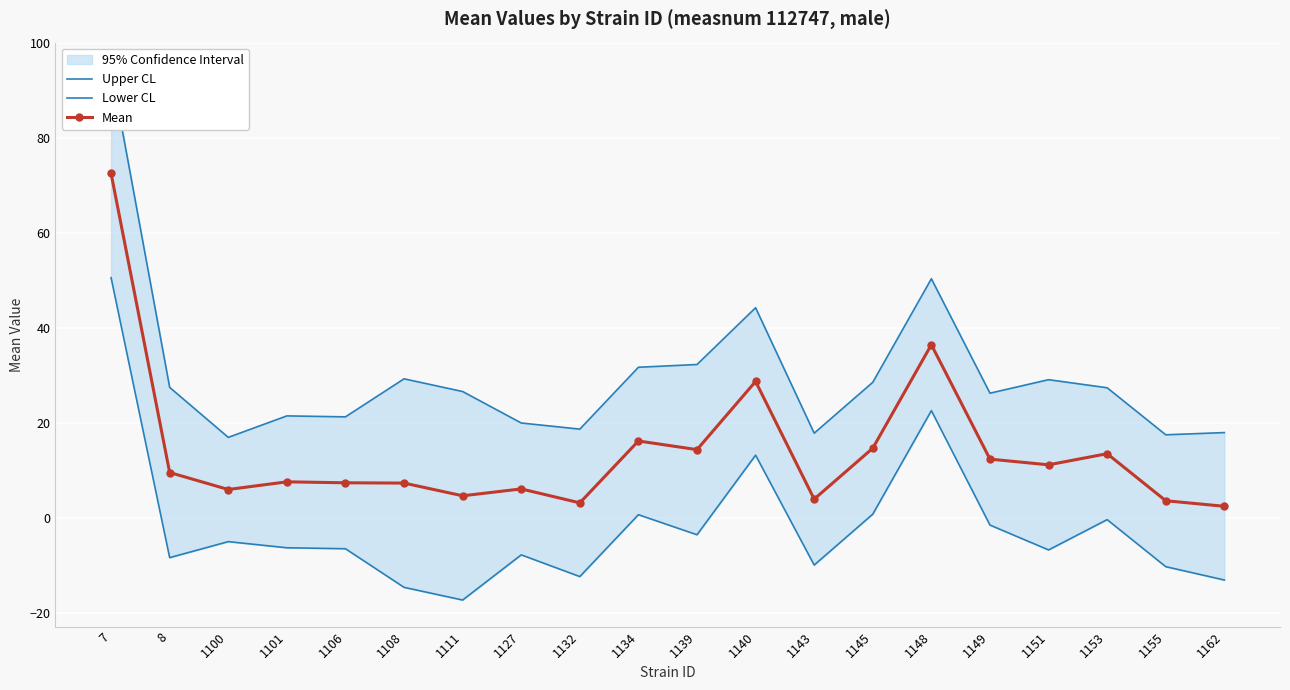

True or false: Lower CL has a value of -3.9 at 1162.

False